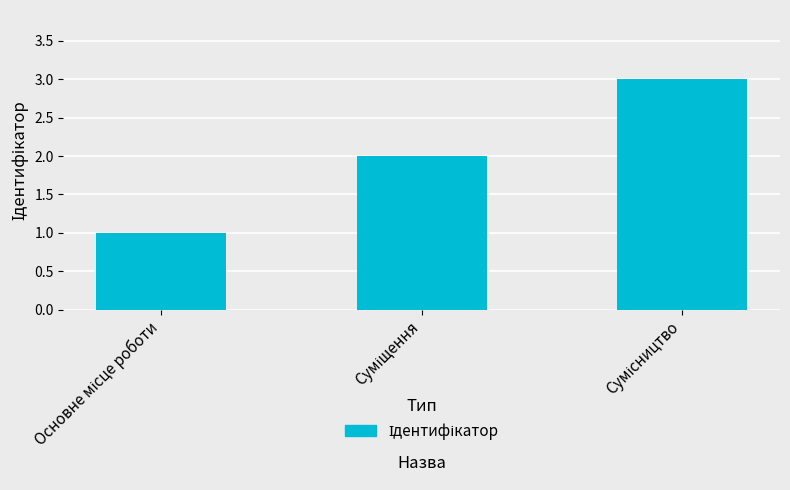

What is the value of the 2nd bar from the left?

2